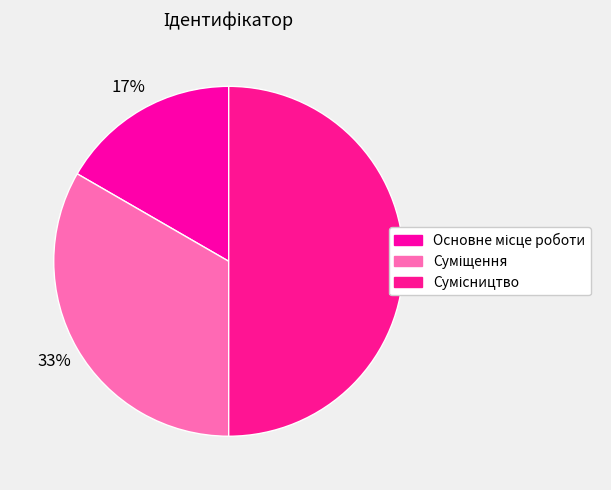

Is it true that Основне місце роботи is 17% of the pie?

True